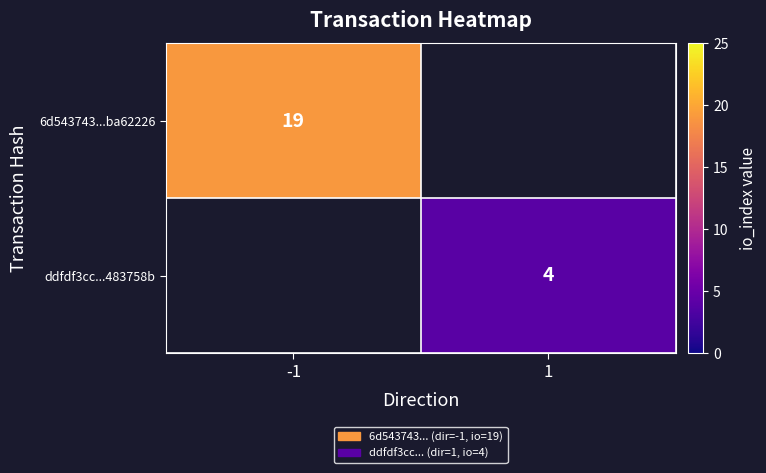

Is it true that ddfdf3cc...483758b equals 4 at 1?

True